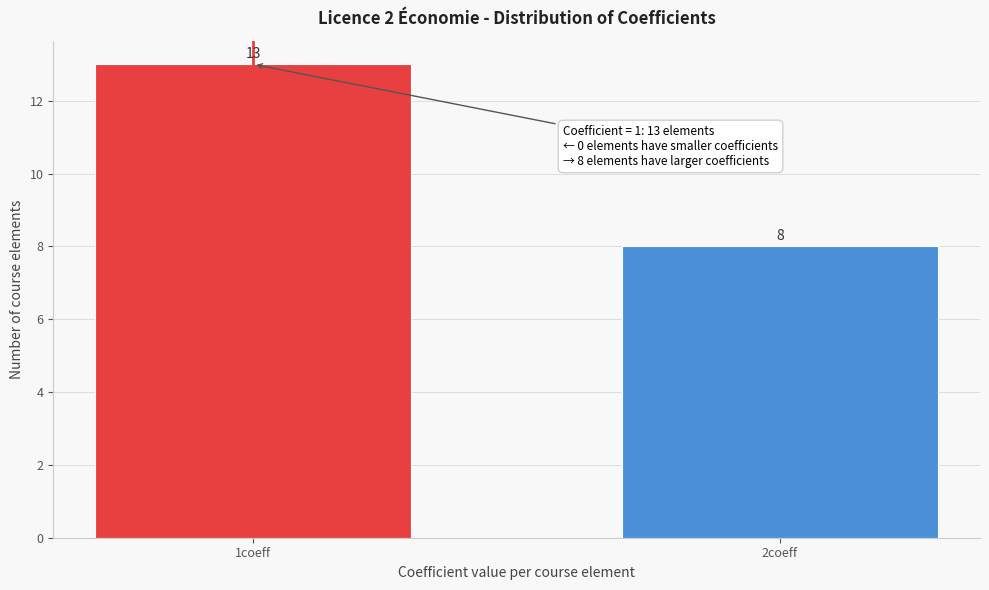

Reading left to right, extract all data points from this chart.

1coeff=13	2coeff=8